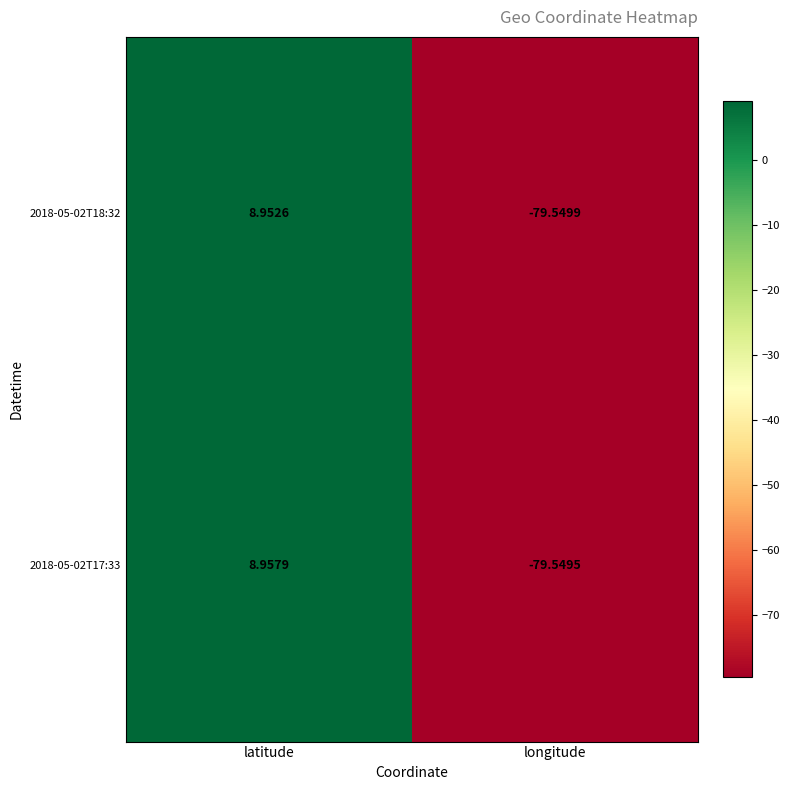

At how many categories does at least one series exceed 1?

1